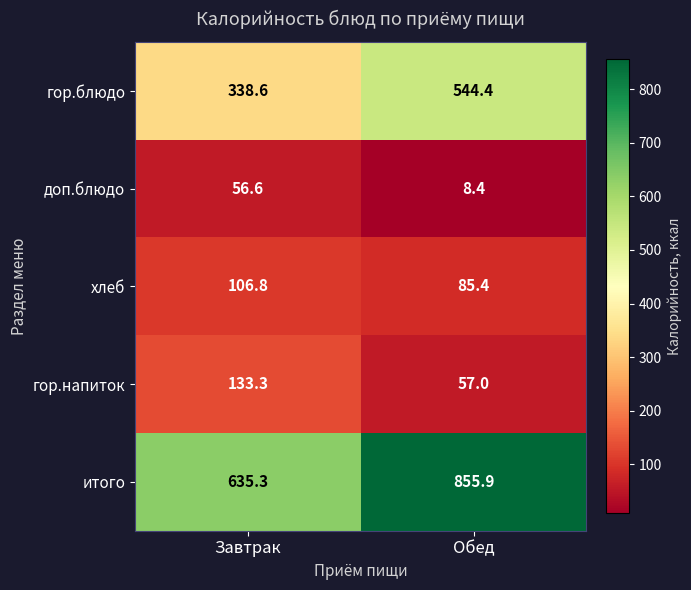

Which series has the largest total across all categories?

итого